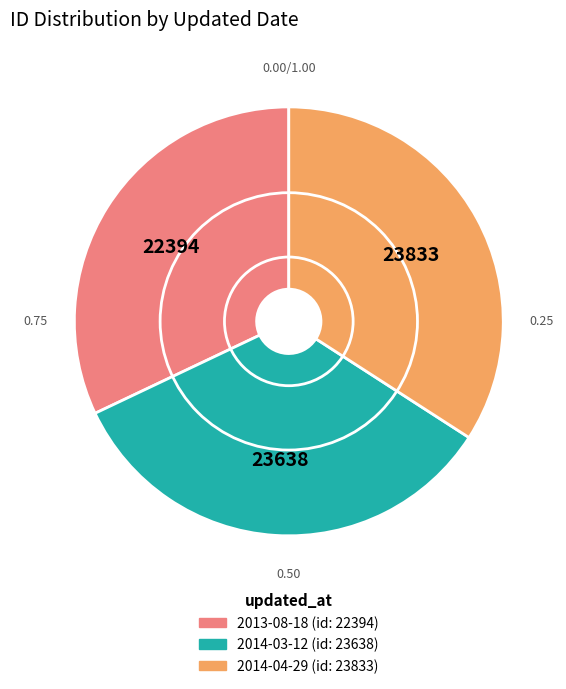

The 2013-08-18 slice represents 21% of the pie. True or false?

False